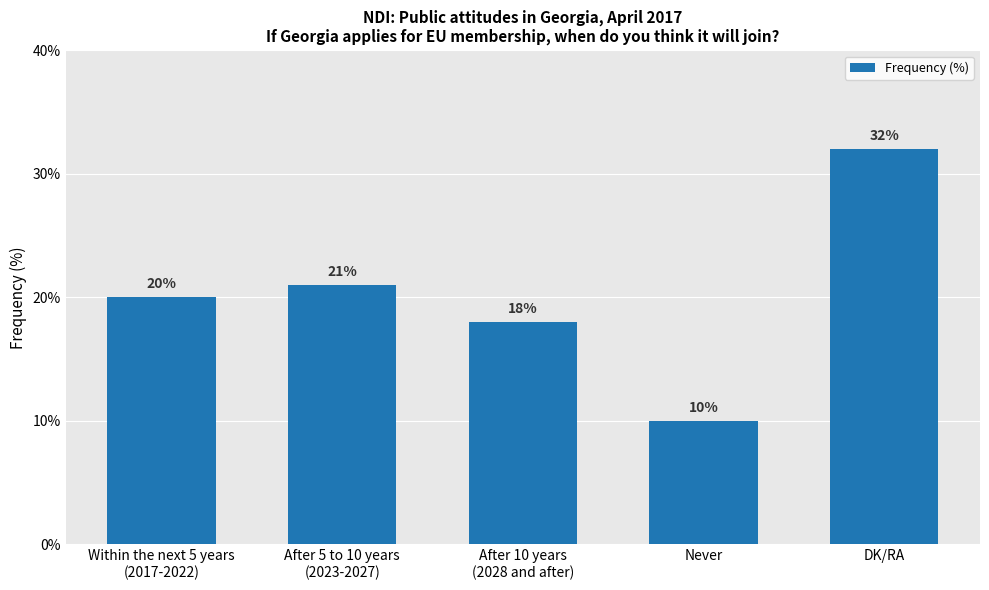

What is the ratio of the value at After 10 years
(2028 and after) to the value at DK/RA?

0.6